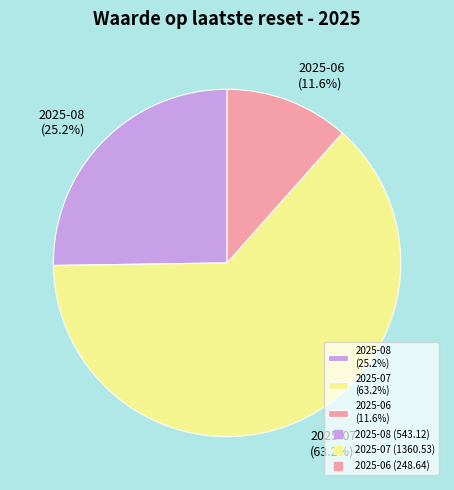

Count the number of slices in the pie.

3